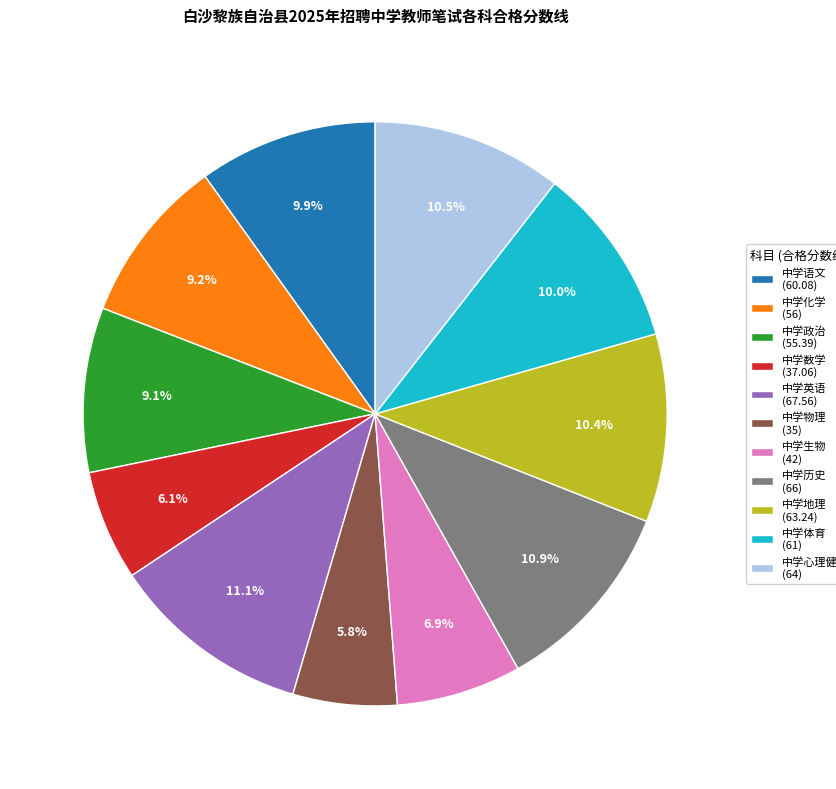

What portion of the pie excludes 中学历史?

89.1%